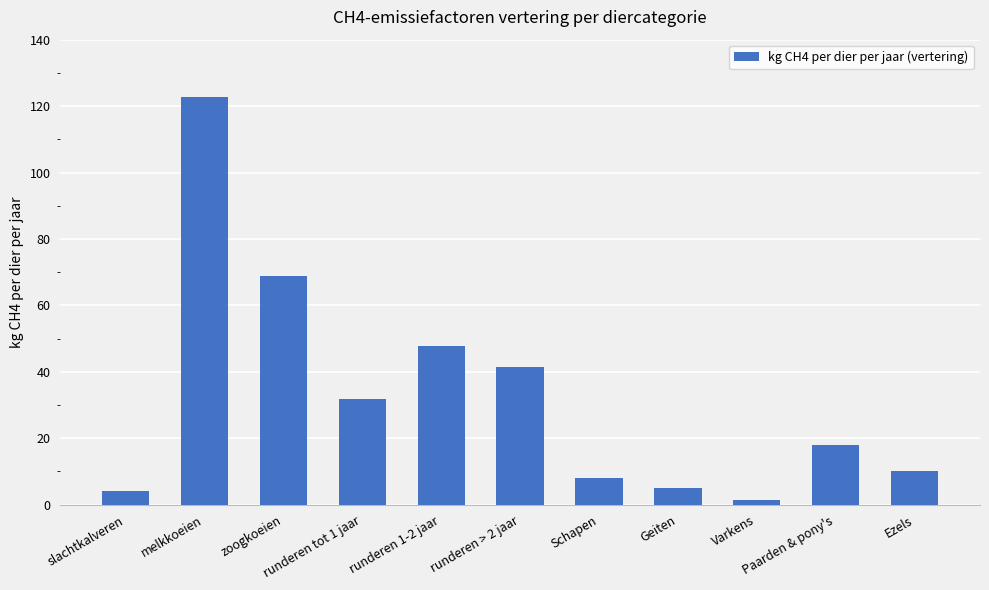

Reading right to left, extract all data points from this chart.

10.0	18.0	1.5	5.0	8.0	41.4	47.8	31.9	68.9	122.8	4.1